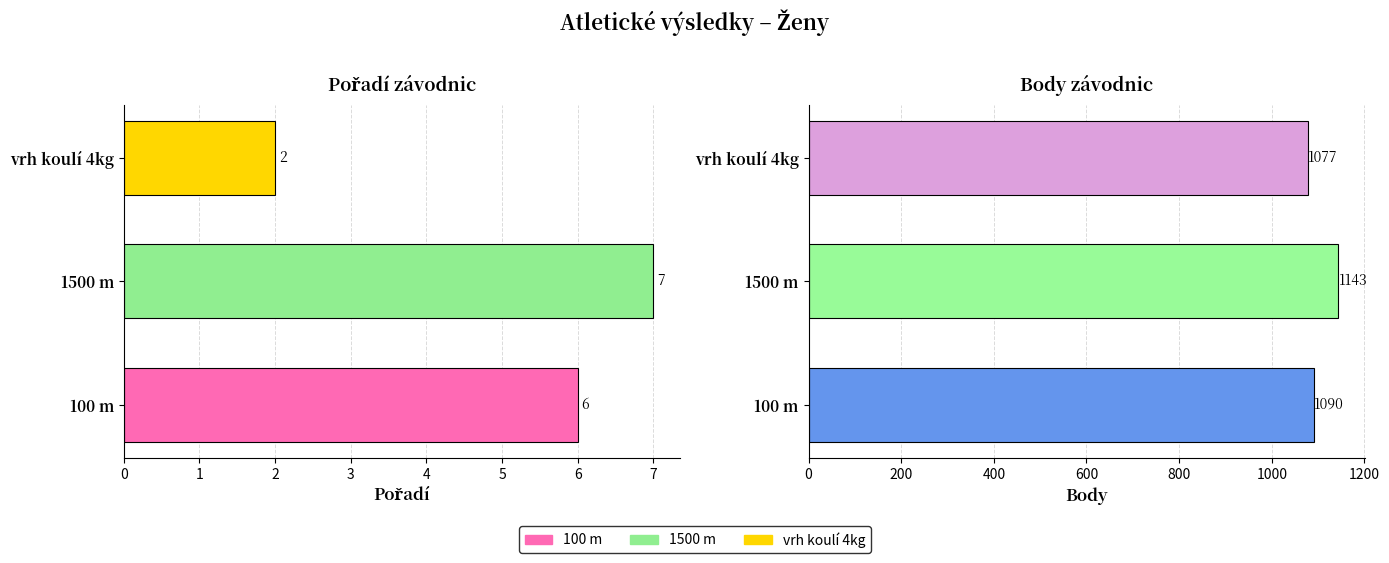

What is the total value across all series at 100 m?

1096